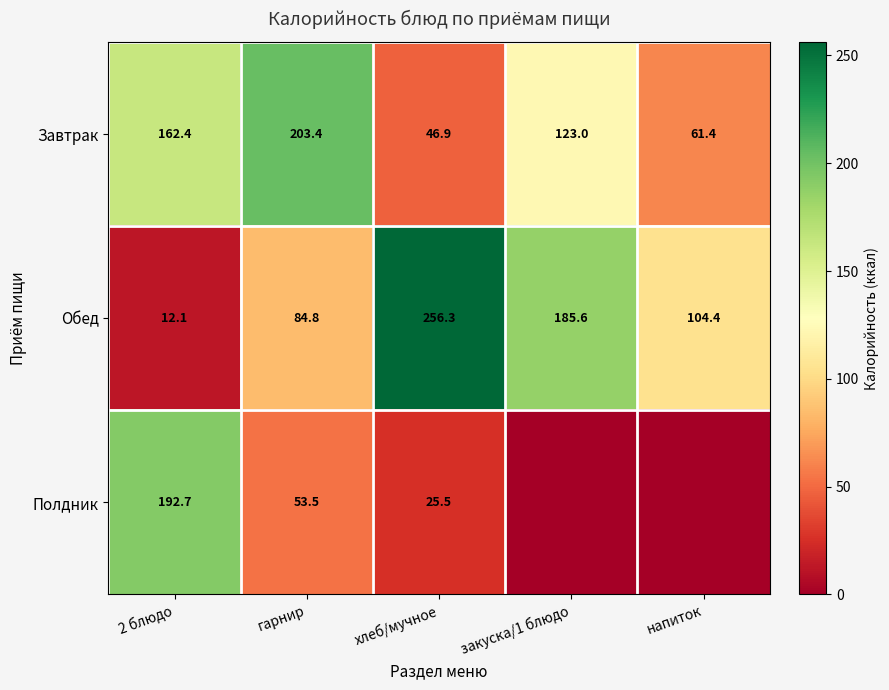

At how many categories does at least one series exceed 255?

1